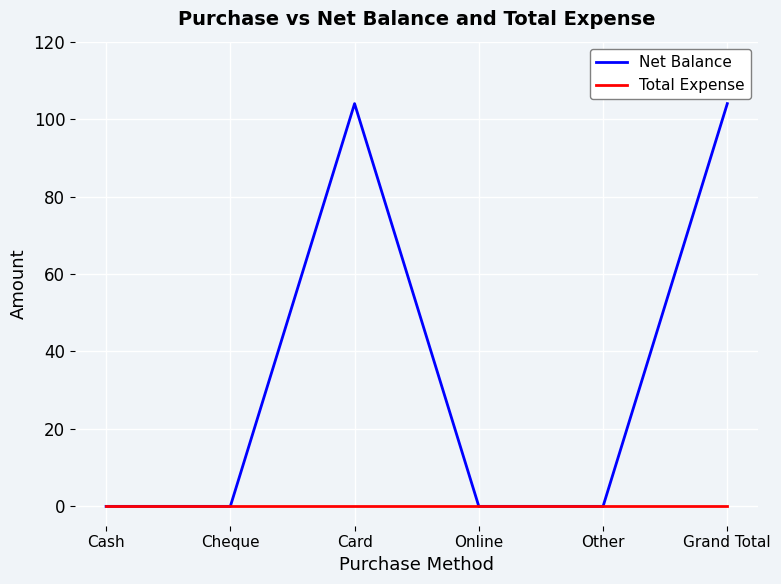

True or false: Net Balance has more than 1 interior local peaks.

False